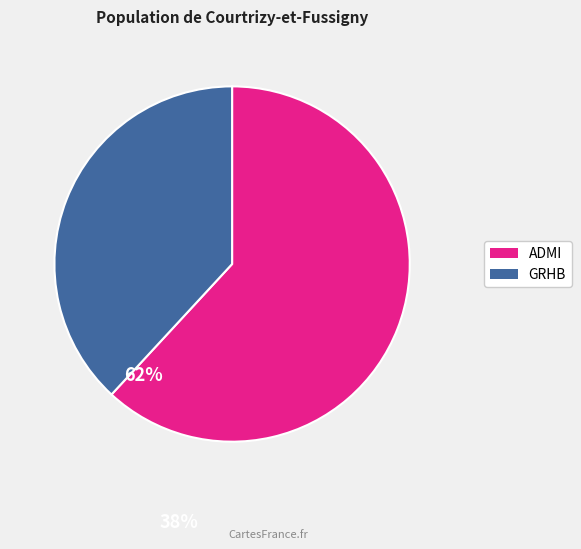

Is there any slice that represents more than half of the pie?

Yes